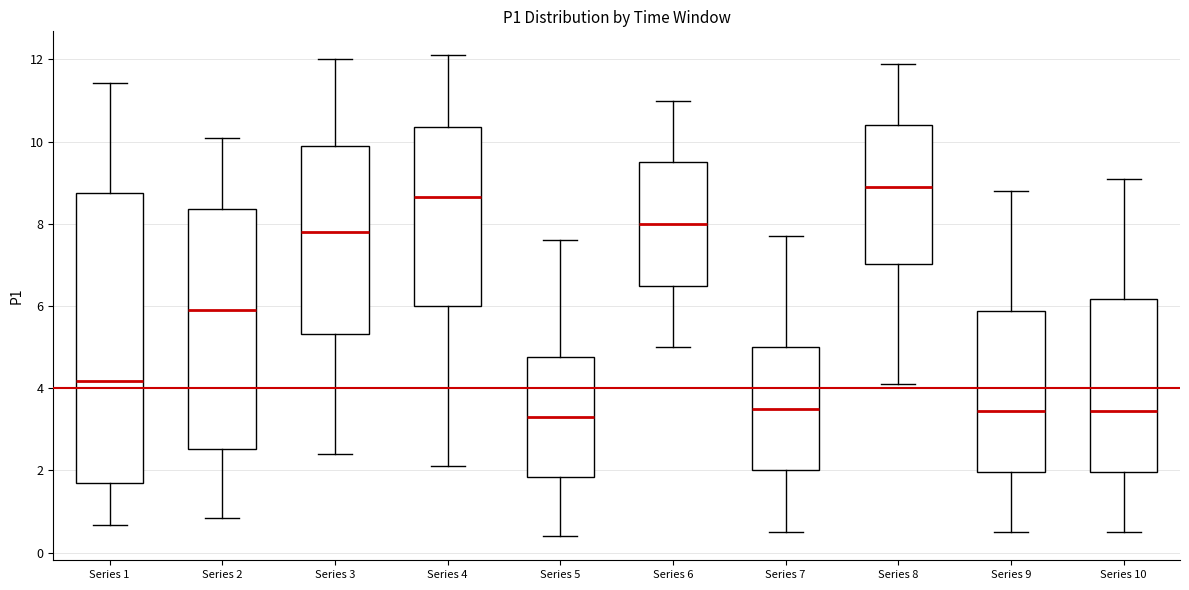

Comparing the boxes themselves (not the whiskers), which one is the tallest?

Series 1